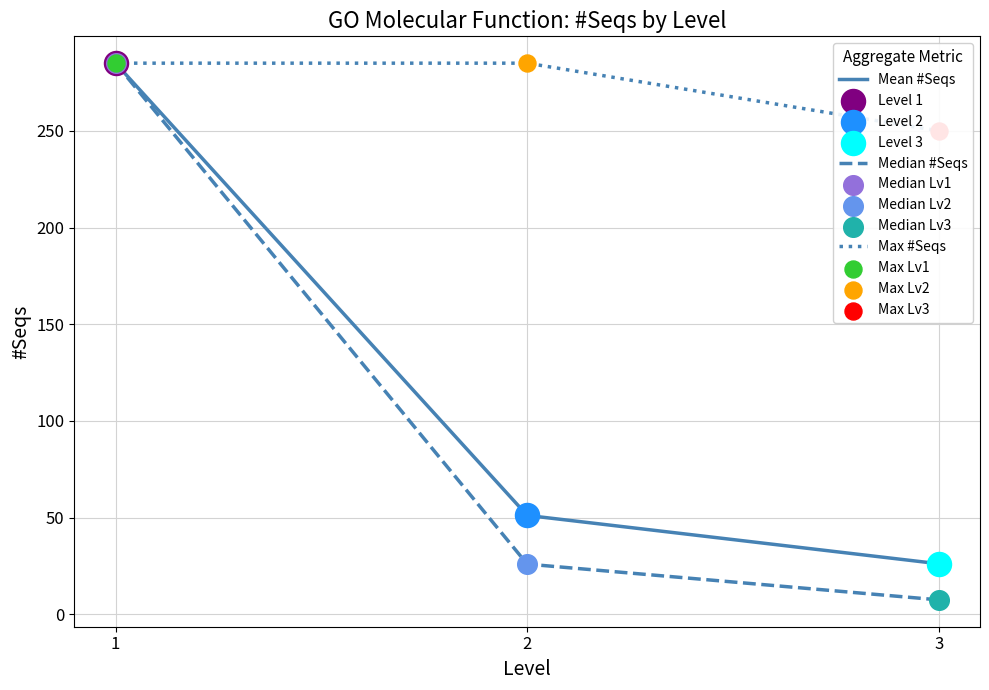

Which series has the widest spread of Y values?

Median #Seqs